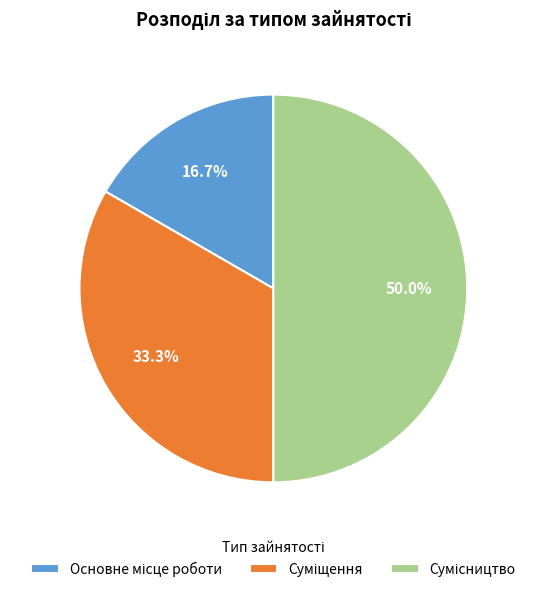

To the nearest percent, what portion does Суміщення represent?

33%